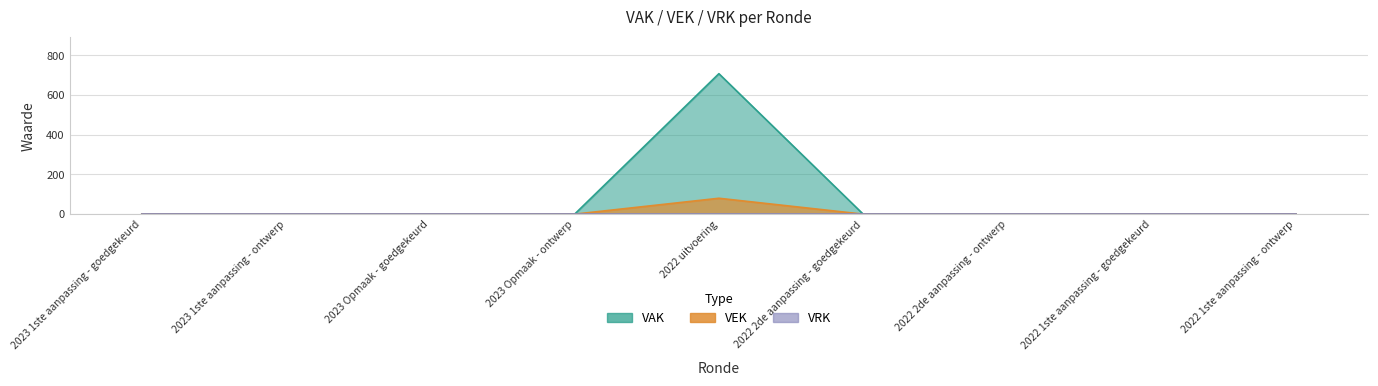

At how many categories does at least one series exceed 426?

1